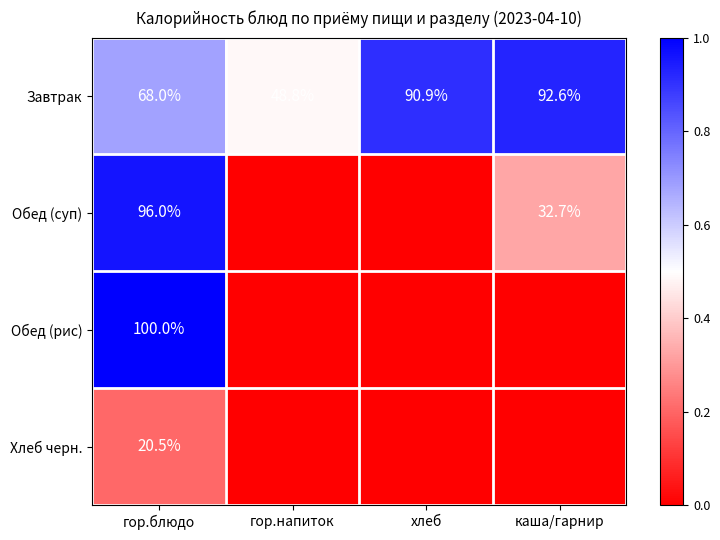

What is the total value across all series at каша/гарнир?

1.3